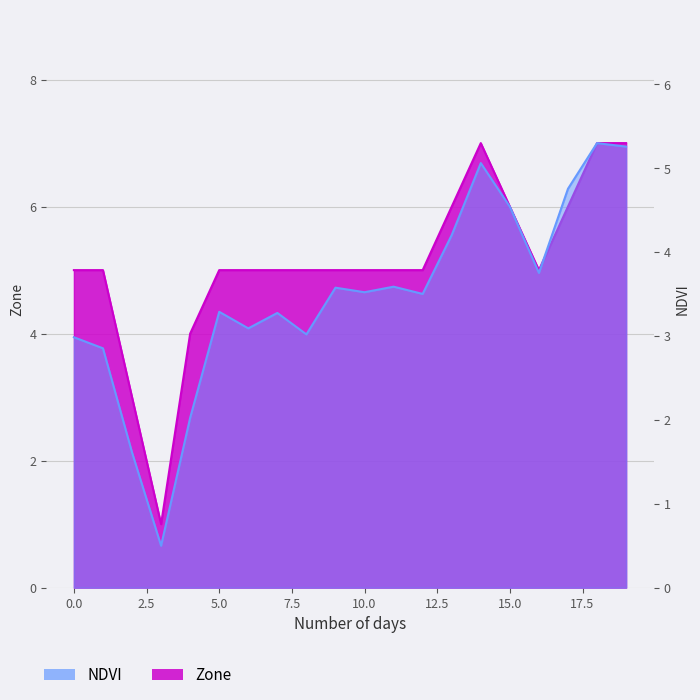

True or false: NDVI has more than 1 interior local peaks.

True